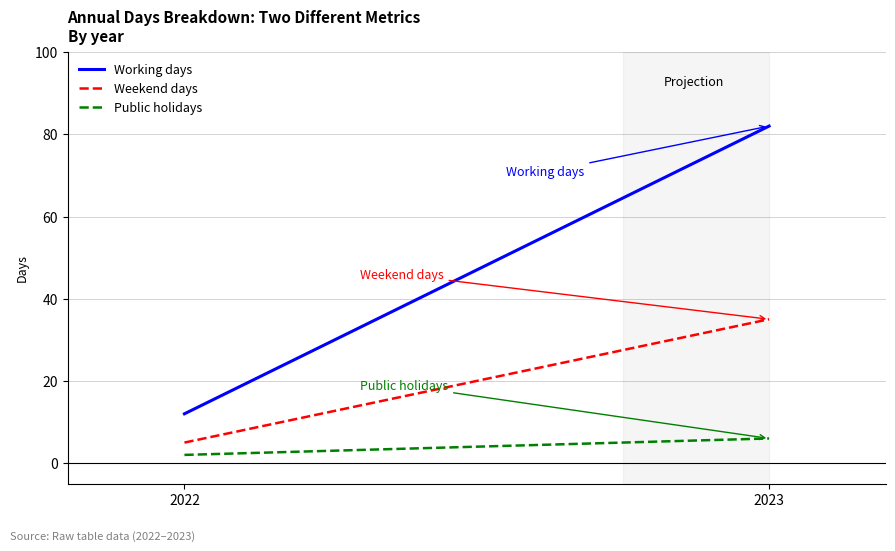

Read the Working days value at 2022, to the nearest 10.

10